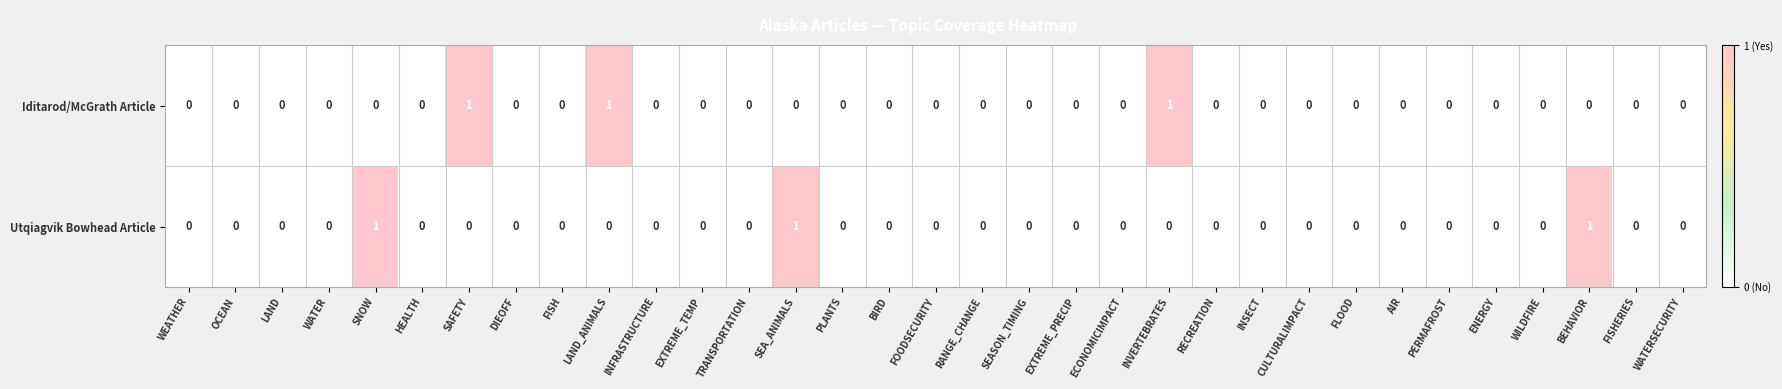

Count the Utqiagvik Bowhead Article values in the range 0 to 1.

33